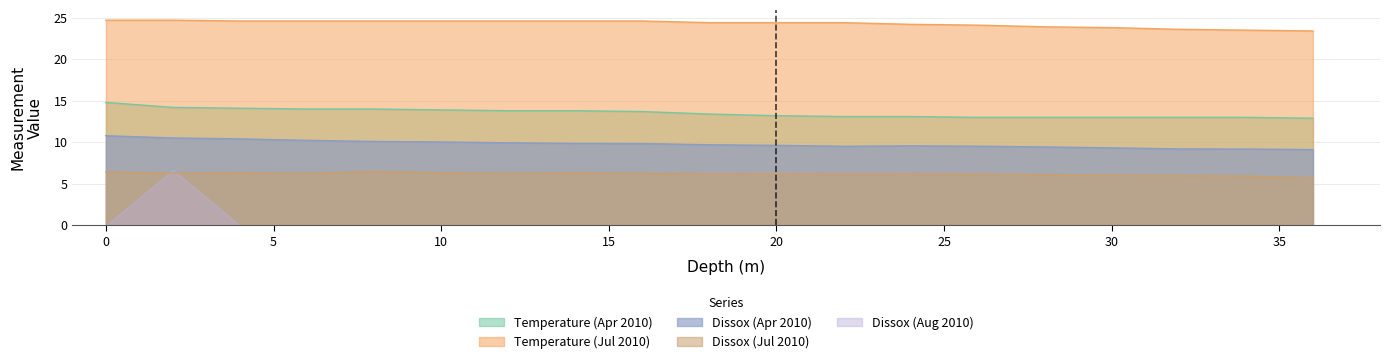

What is the lowest value of the Temperature (Apr 2010) series?

12.9